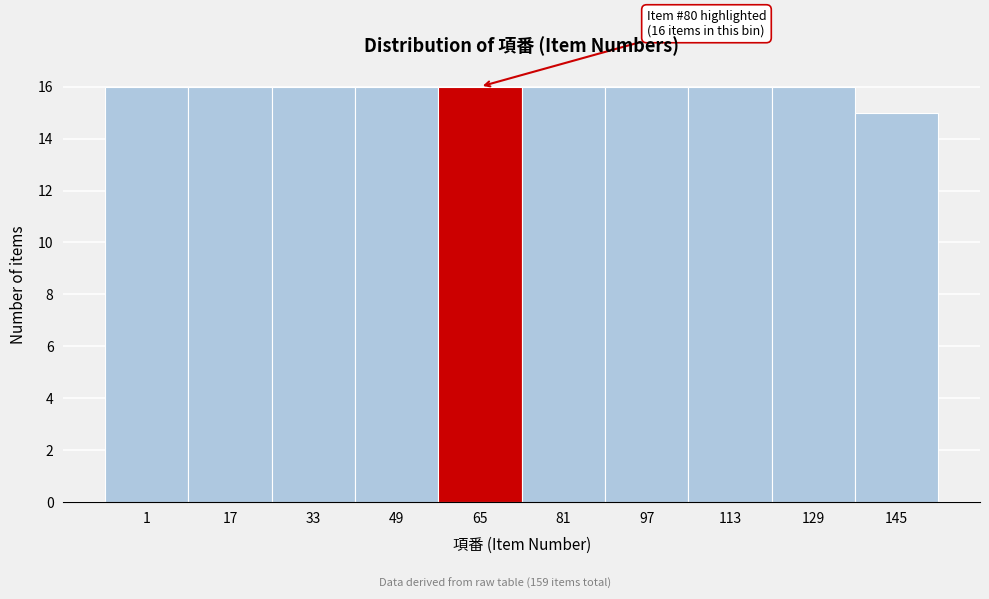

Reading left to right, list all the values displayed in this chart.

1=16	17=16	33=16	49=16	65=16	81=16	97=16	113=16	129=16	145=15